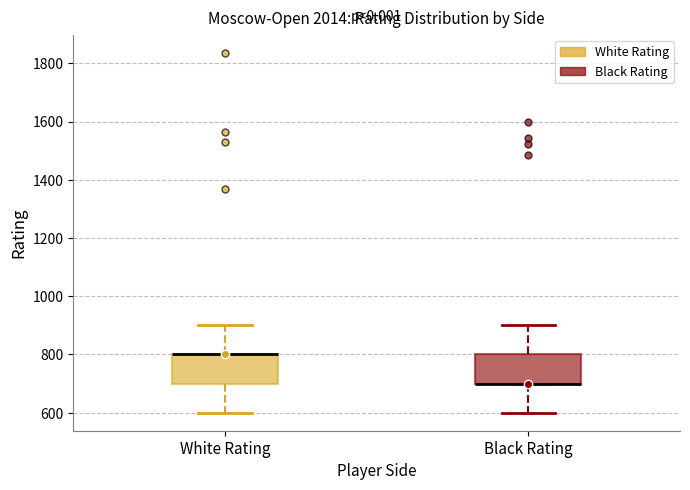

Reading left to right, read every box against the y-axis: the position of its median line, the range the box covers, and the ends of its whiskers. The values are not printed on the chart, so give them approximately, as read against the axis.

White Rating: median 800 (drawn on the box's upper edge), box 700 to 800, whiskers 600 to 900
Black Rating: median 700 (drawn on the box's lower edge), box 700 to 800, whiskers 600 to 900